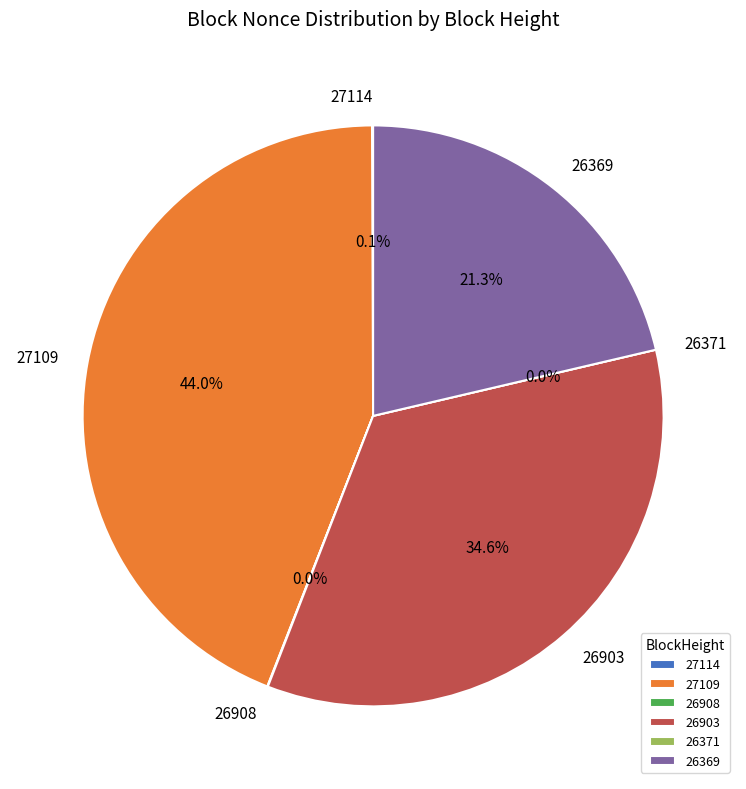

Combined, do 26903 and 27114 account for over 50%?

No